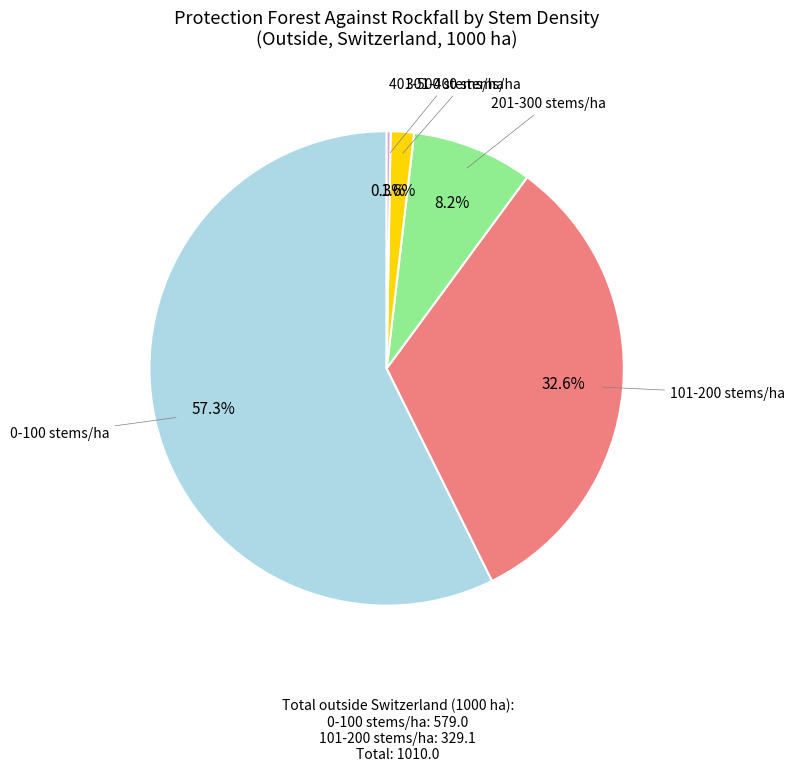

Is there a majority slice in this chart?

Yes